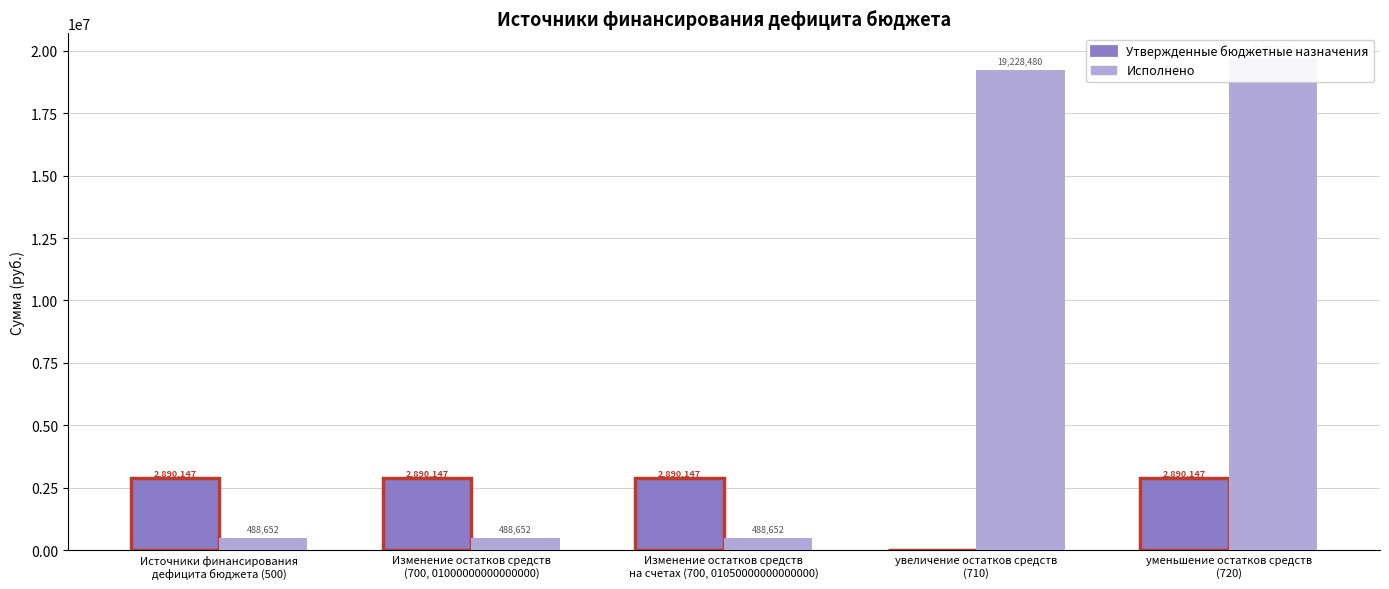

At which label does Утвержденные бюджетные назначения reach its minimum?

увеличение остатков средств
(710)